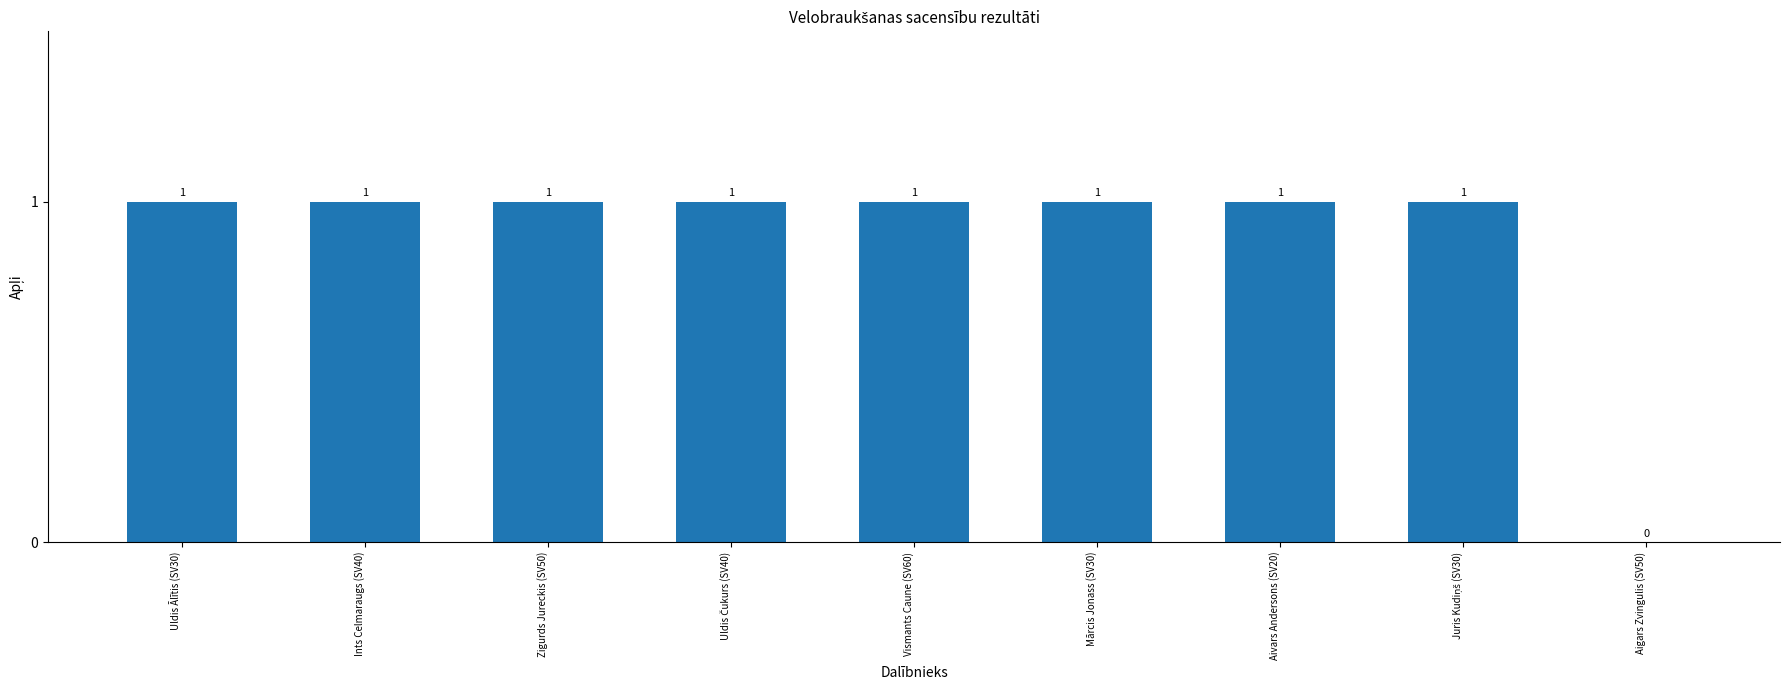

Reading right to left, extract all data points from this chart.

0	1	1	1	1	1	1	1	1